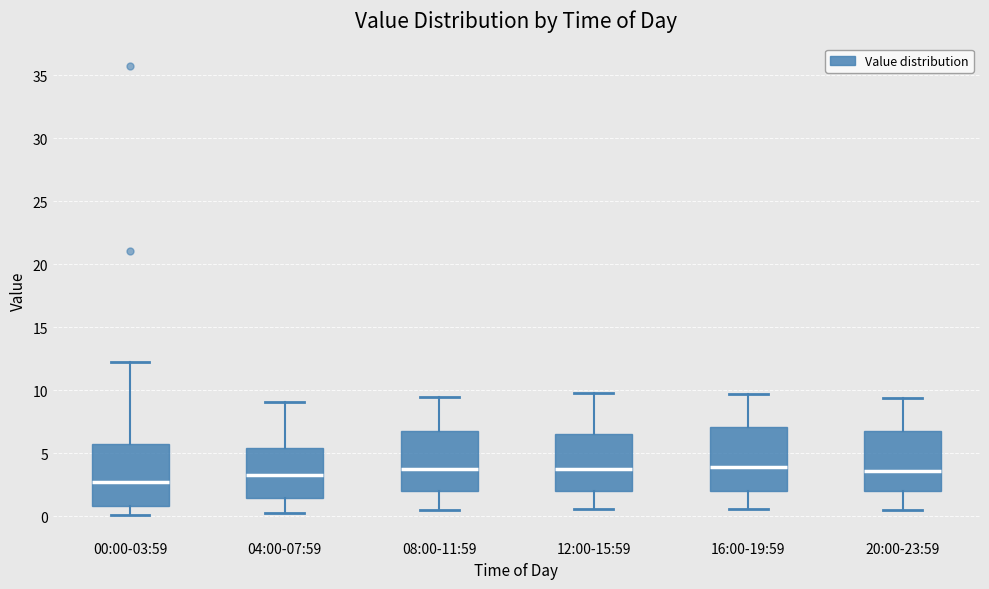

Where does the lower whisker of the box for 12:00-15:59 end on the y-axis? The values are not printed on the chart, so give them approximately, as read against the axis.

0.5